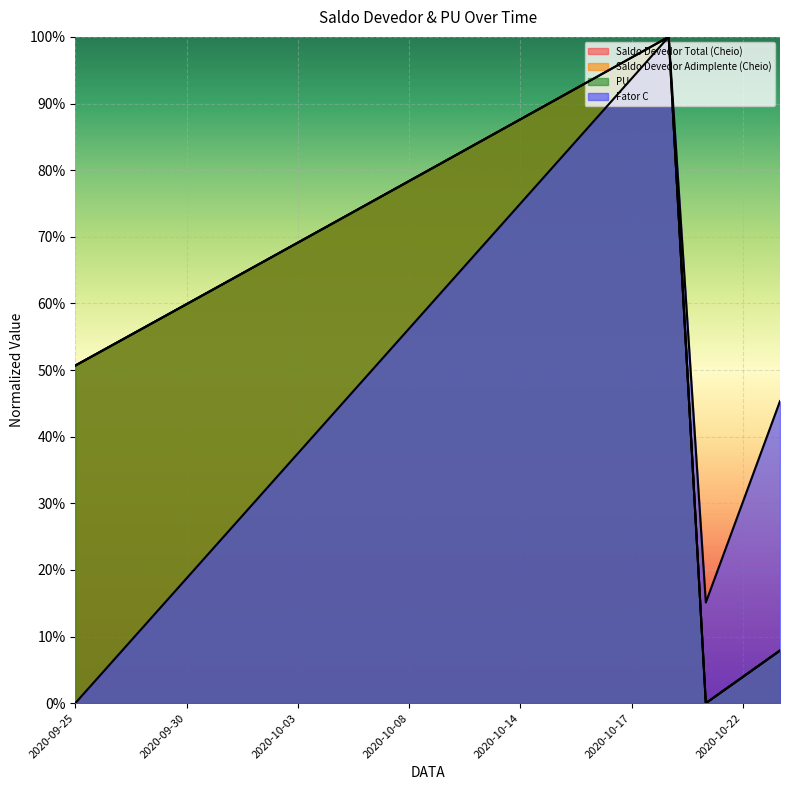

Reading left to right, extract all data points from this chart.

Saldo Devedor Total (Cheio): 2020-09-25=0.5	2020-09-26=0.5	2020-09-29=0.6	2020-09-30=0.6	2020-10-01=0.6	2020-10-02=0.7	2020-10-03=0.7	2020-10-06=0.7	2020-10-07=0.8	2020-10-08=0.8	2020-10-09=0.8	2020-10-10=0.8	2020-10-14=0.9	2020-10-15=0.9	2020-10-16=0.9	2020-10-17=1.0	2020-10-20=1.0	2020-10-21=0.0	2020-10-22=0.0	2020-10-23=0.1
Saldo Devedor Adimplente (Cheio): 2020-09-25=0.5	2020-09-26=0.5	2020-09-29=0.6	2020-09-30=0.6	2020-10-01=0.6	2020-10-02=0.7	2020-10-03=0.7	2020-10-06=0.7	2020-10-07=0.8	2020-10-08=0.8	2020-10-09=0.8	2020-10-10=0.8	2020-10-14=0.9	2020-10-15=0.9	2020-10-16=0.9	2020-10-17=1.0	2020-10-20=1.0	2020-10-21=0.0	2020-10-22=0.0	2020-10-23=0.1
PU: 2020-09-25=0.5	2020-09-26=0.5	2020-09-29=0.6	2020-09-30=0.6	2020-10-01=0.6	2020-10-02=0.7	2020-10-03=0.7	2020-10-06=0.7	2020-10-07=0.8	2020-10-08=0.8	2020-10-09=0.8	2020-10-10=0.8	2020-10-14=0.9	2020-10-15=0.9	2020-10-16=0.9	2020-10-17=1.0	2020-10-20=1.0	2020-10-21=0.0	2020-10-22=0.0	2020-10-23=0.1
Fator C: 2020-09-25=0.0	2020-09-26=0.1	2020-09-29=0.1	2020-09-30=0.2	2020-10-01=0.2	2020-10-02=0.3	2020-10-03=0.4	2020-10-06=0.4	2020-10-07=0.5	2020-10-08=0.6	2020-10-09=0.6	2020-10-10=0.7	2020-10-14=0.7	2020-10-15=0.8	2020-10-16=0.9	2020-10-17=0.9	2020-10-20=1.0	2020-10-21=0.2	2020-10-22=0.3	2020-10-23=0.5